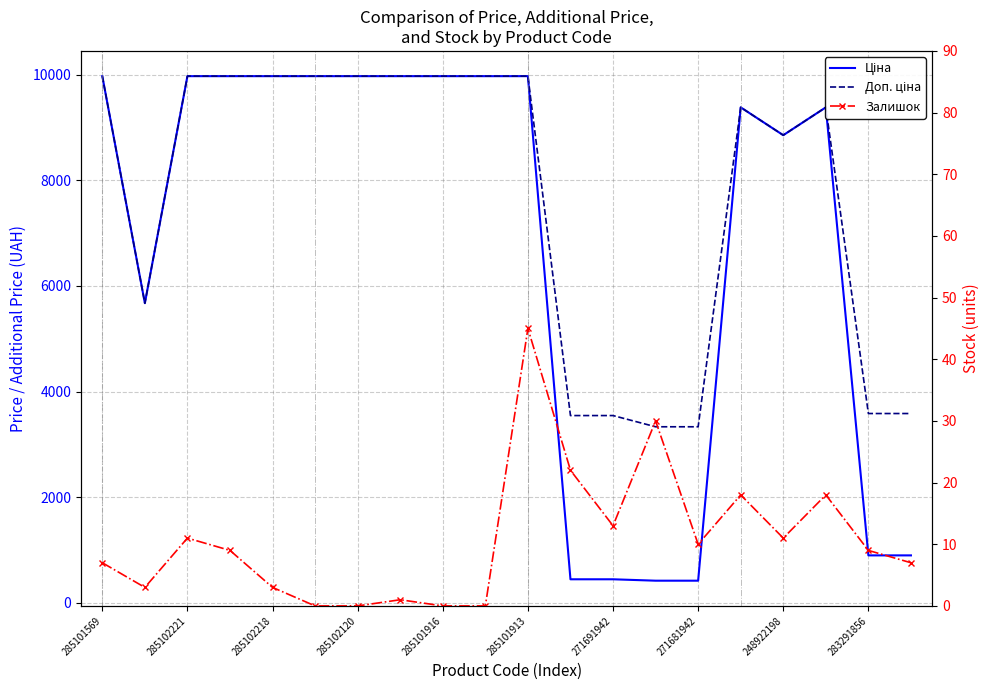

How many lines are shown in the chart?

3